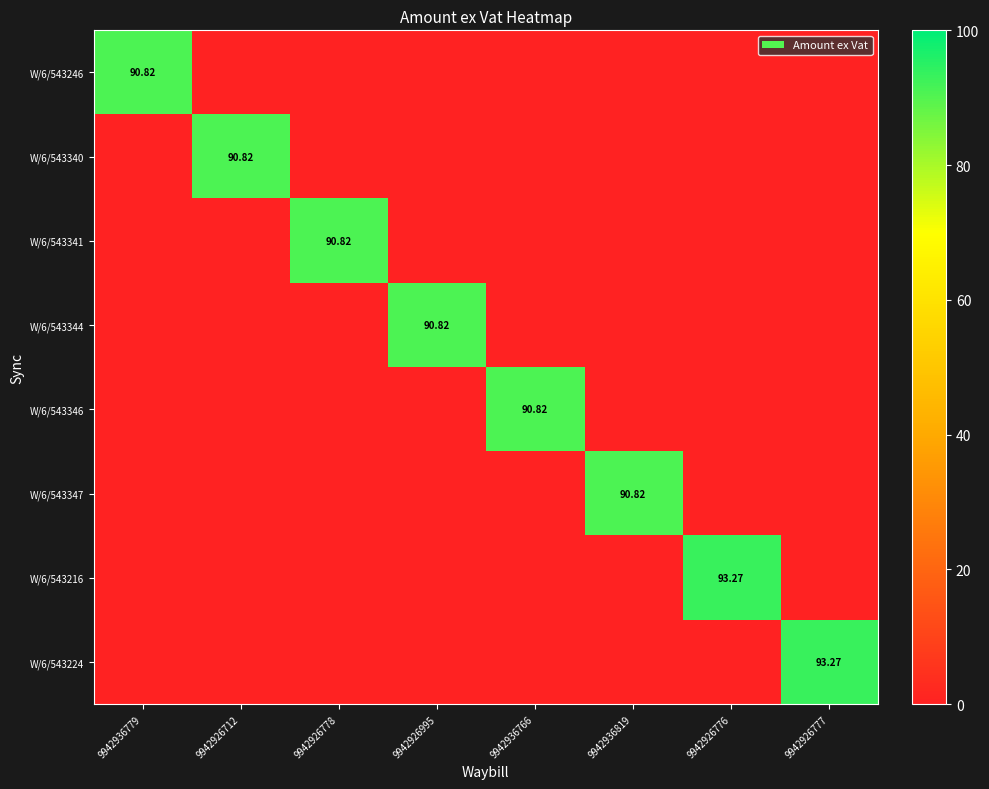

What is the average value of the W/6/543216 series?

11.7